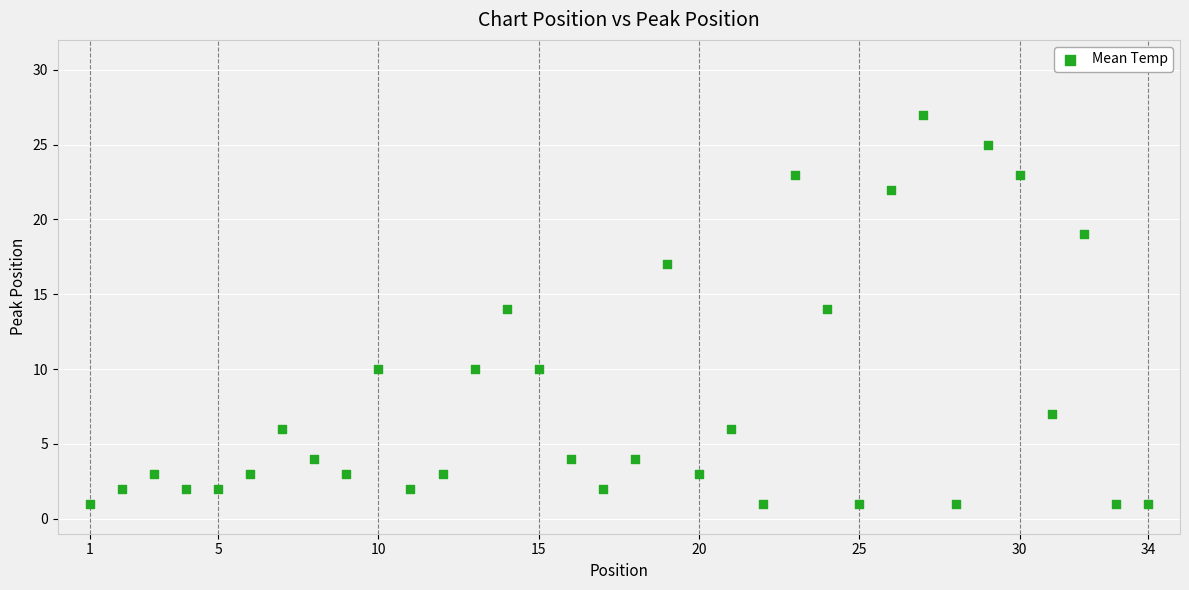

What is the range of X values (max minus min)?

33